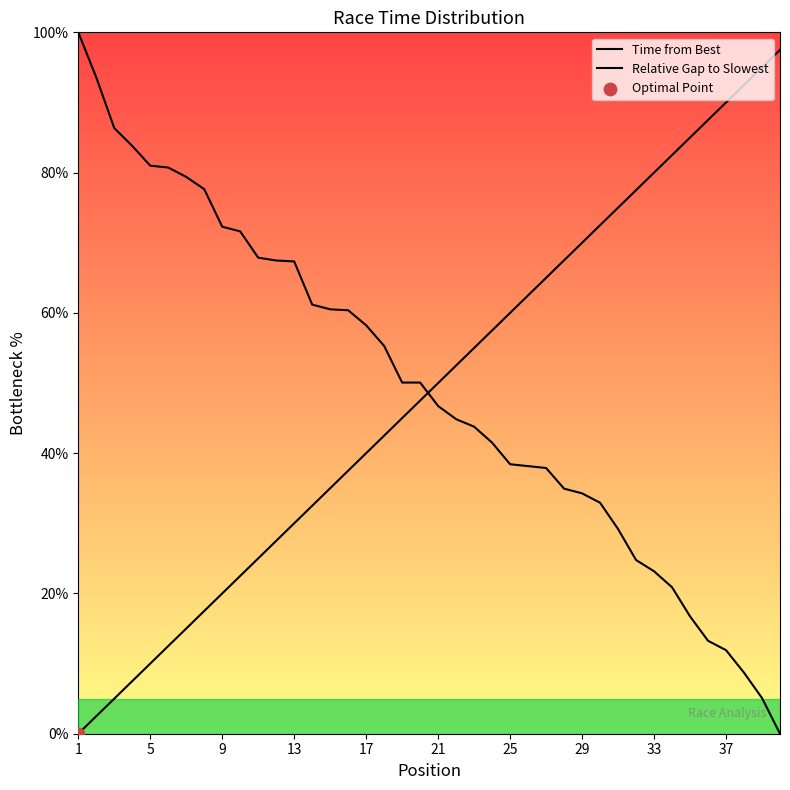

Which series has the largest total across all categories?

Relative Gap to Slowest